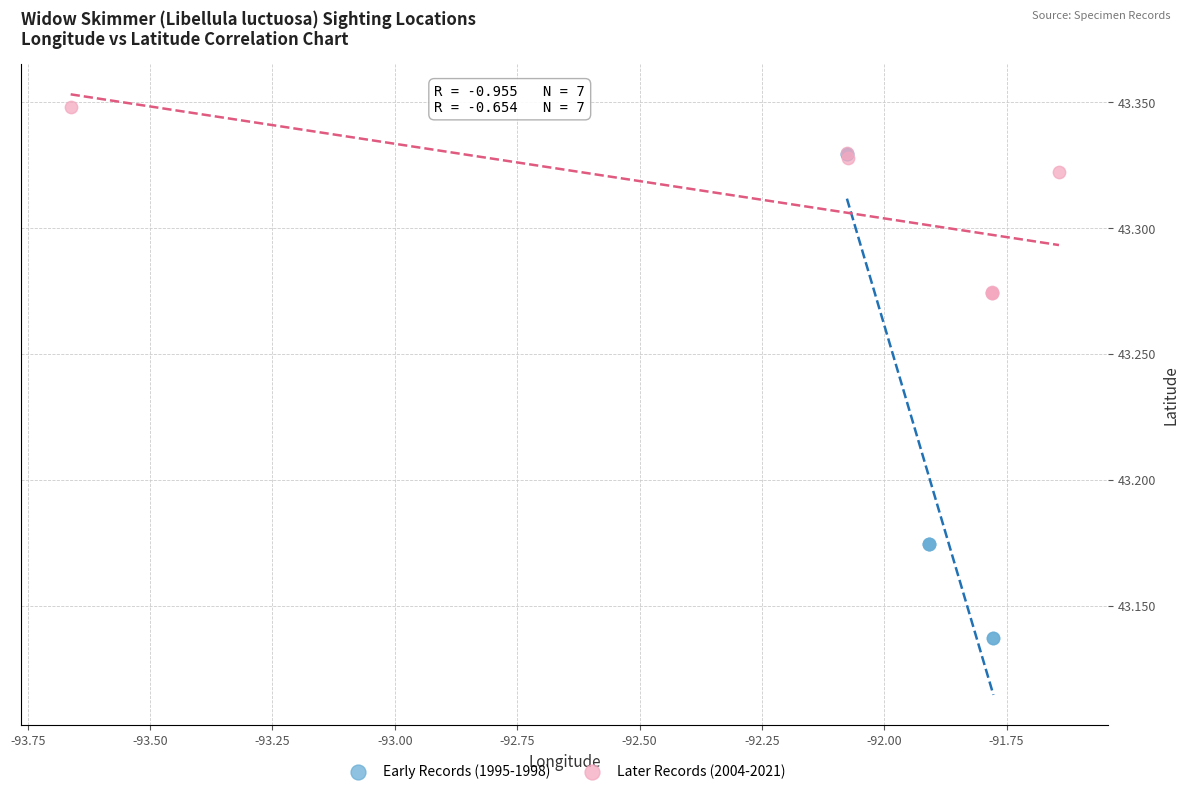

Which series contains the highest Y value?

Later Records (2004-2021)